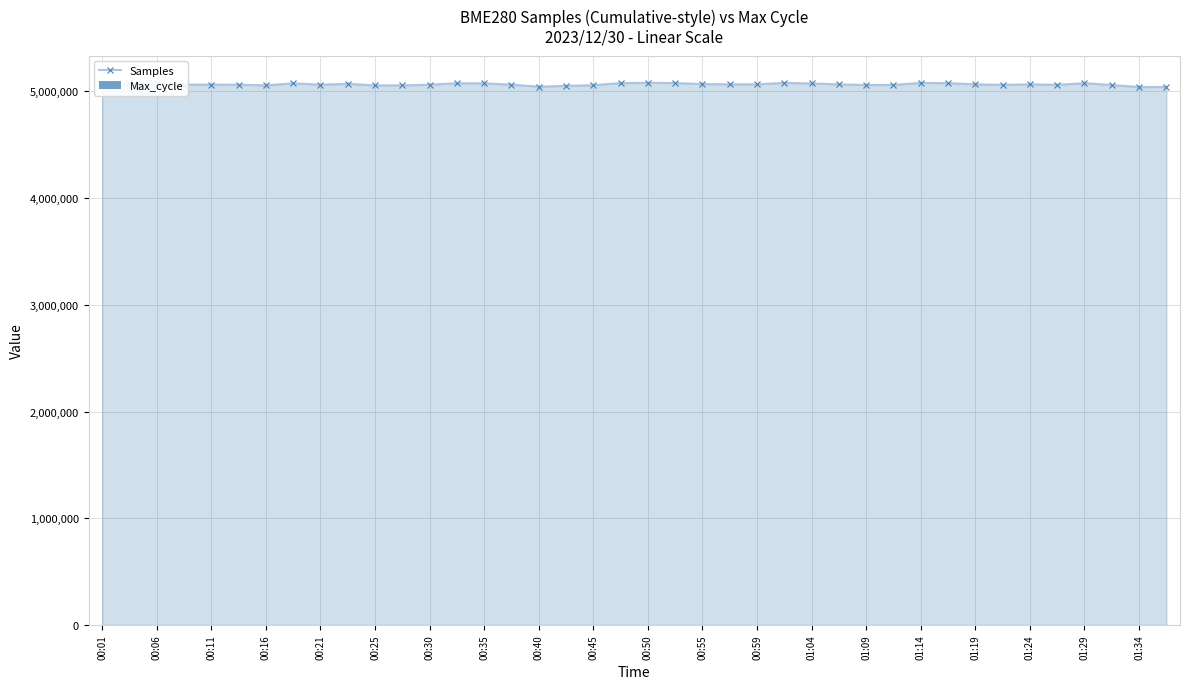

Which series has the widest spread of values?

Samples